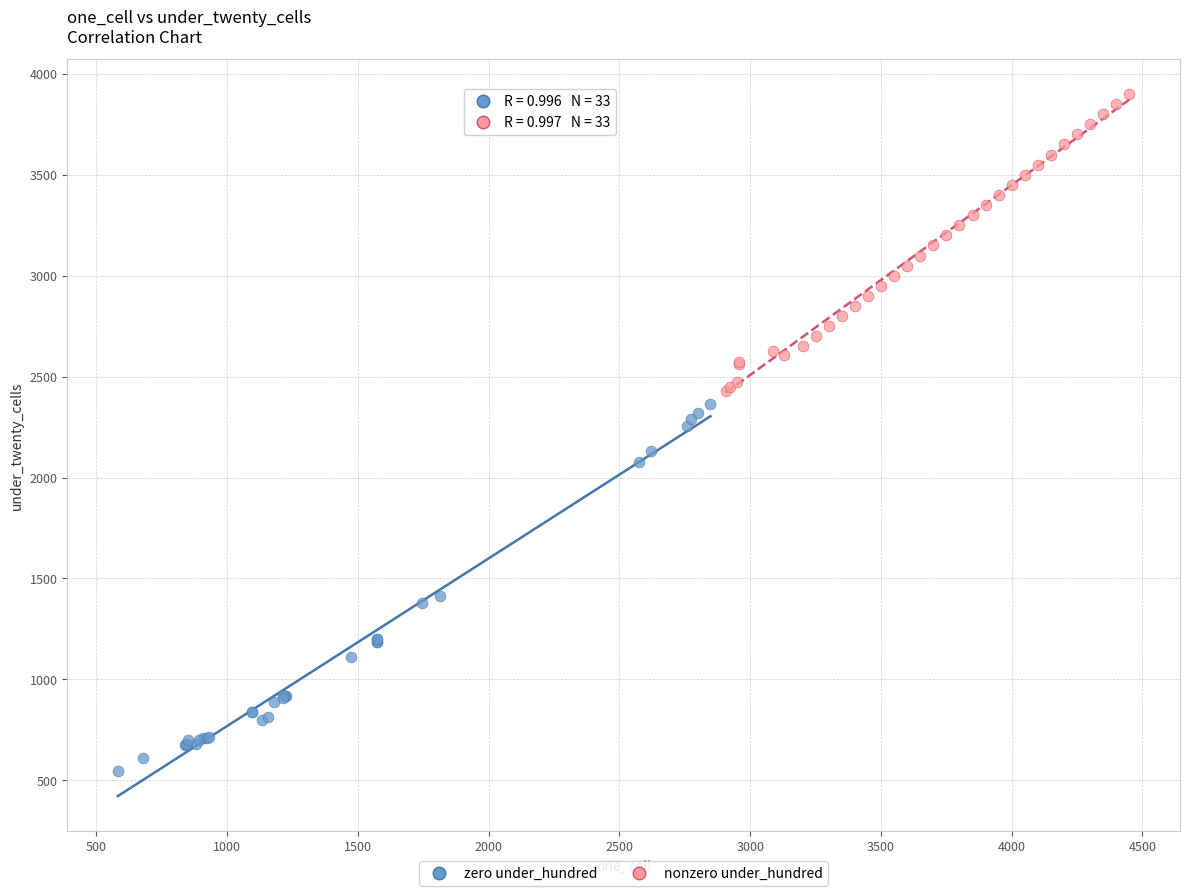

What are all the series names shown in the legend?

zero under_hundred, nonzero under_hundred